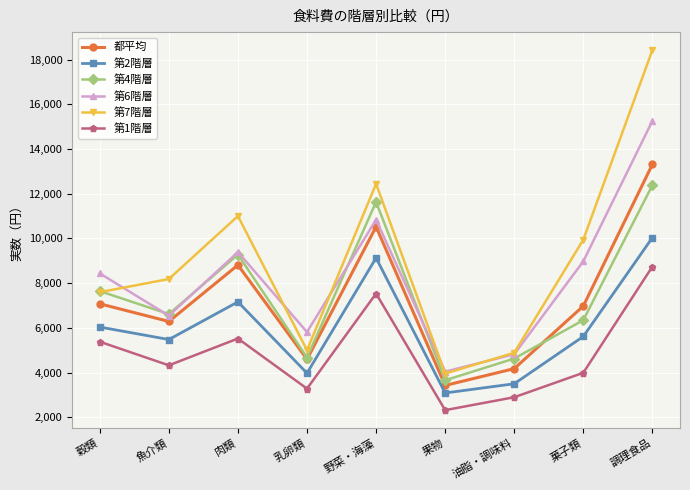

How many interior local valleys does the 第7階層 series have?

2